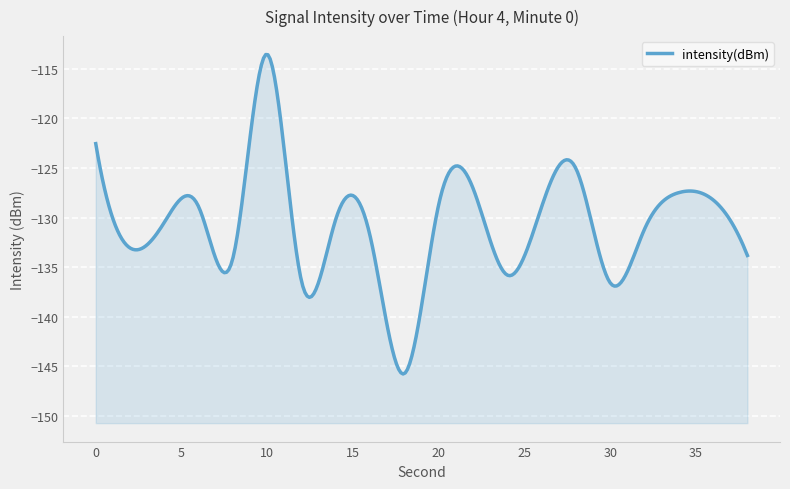

How many interior local peaks (higher than both neighbors) does the data have?

6